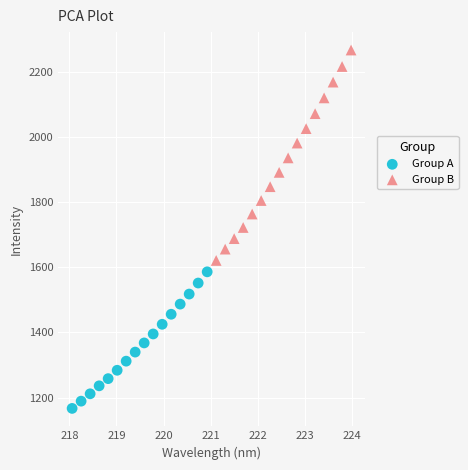

Which series reaches the maximum Y coordinate?

Group B